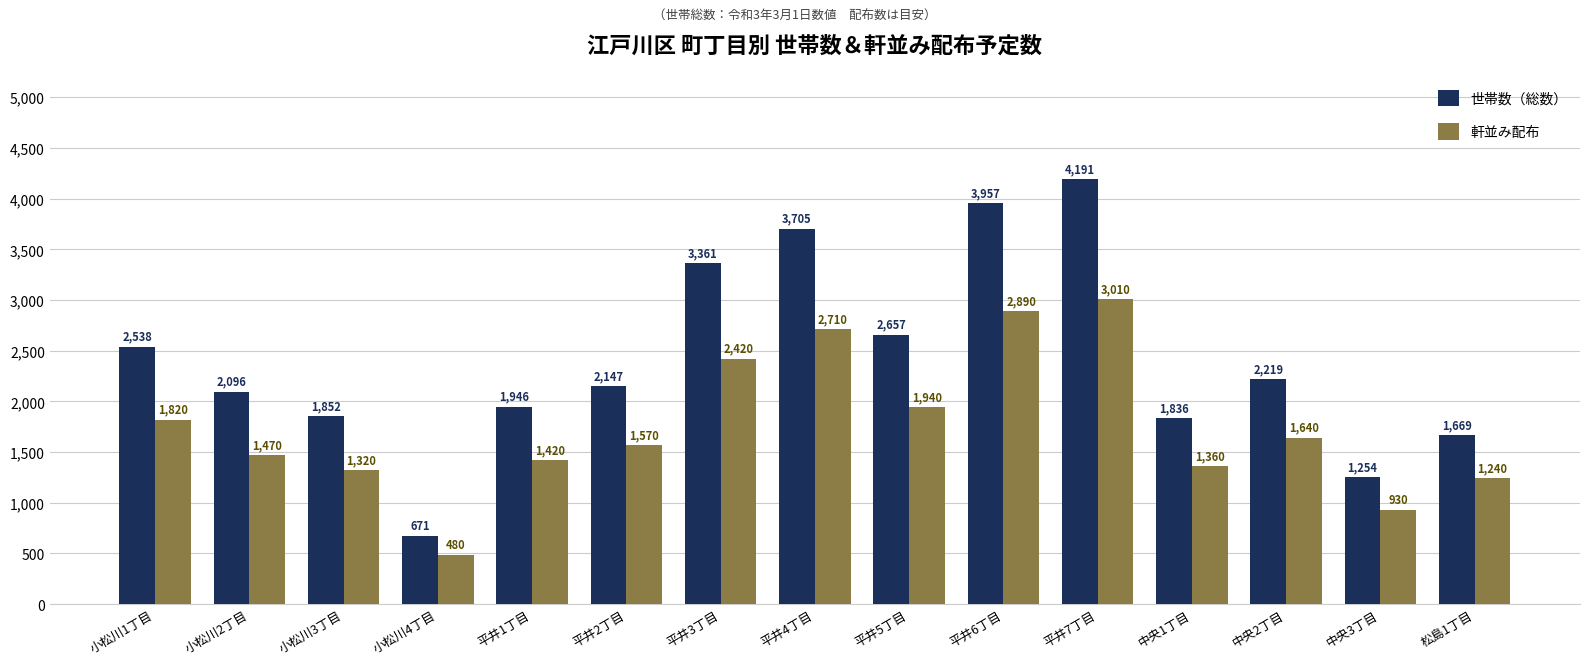

Reading right to left, what are all the values shown in this chart?

世帯数（総数）: 1669	1254	2219	1836	4191	3957	2657	3705	3361	2147	1946	671	1852	2096	2538
軒並み配布: 1240	930	1640	1360	3010	2890	1940	2710	2420	1570	1420	480	1320	1470	1820